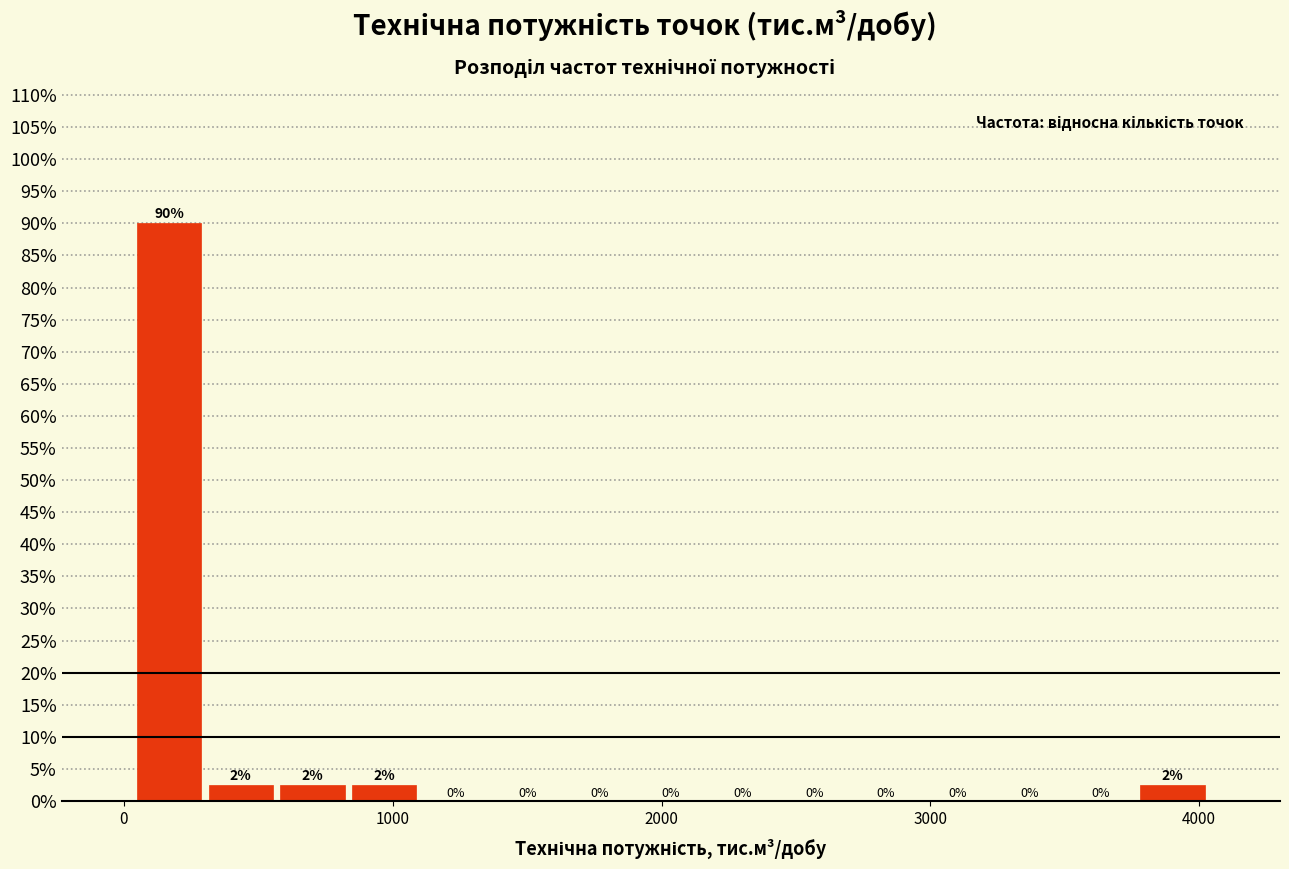

Read against the x-axis, roughly where is the centre of the tallest bar?

200